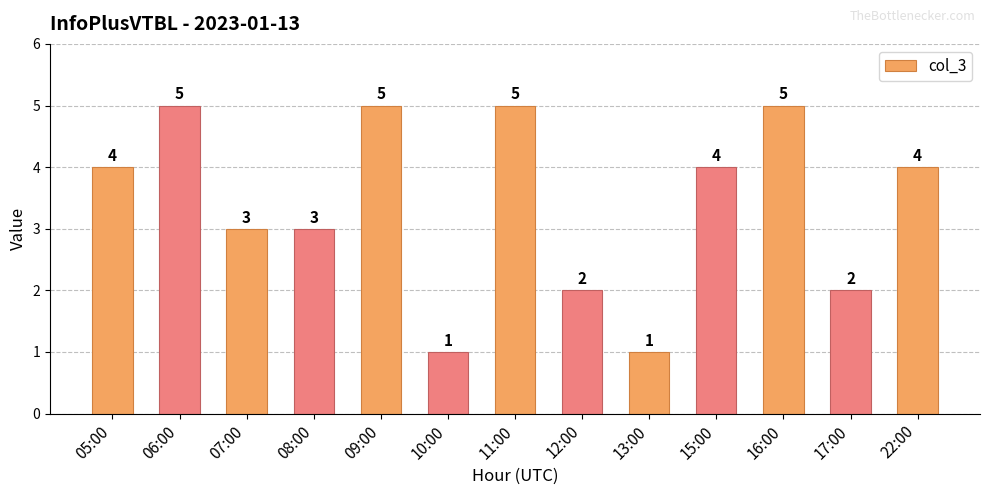

What position from the left is 13:00?

9